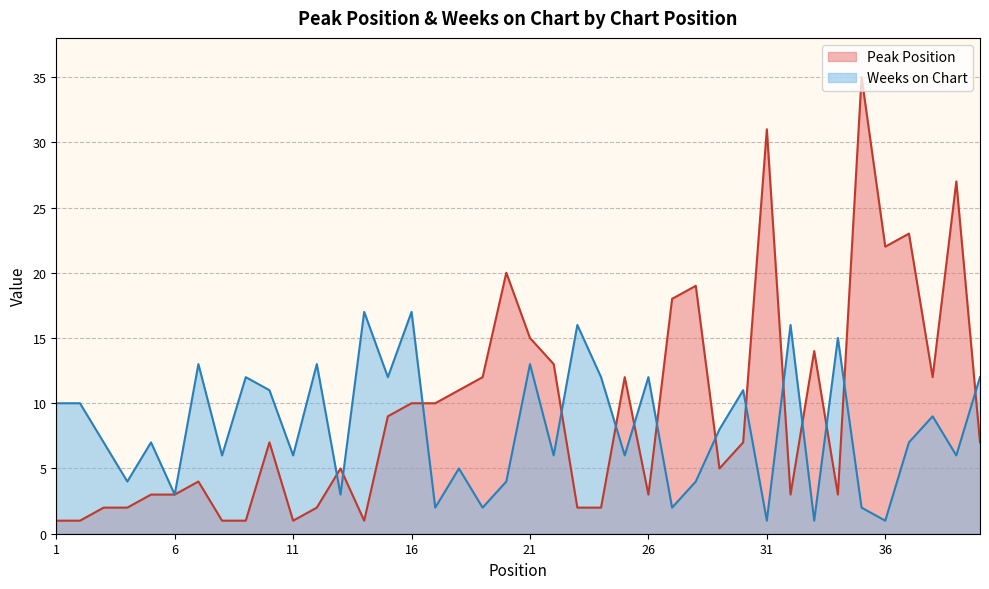

The value of Peak Position at 35 is 48. True or false?

False